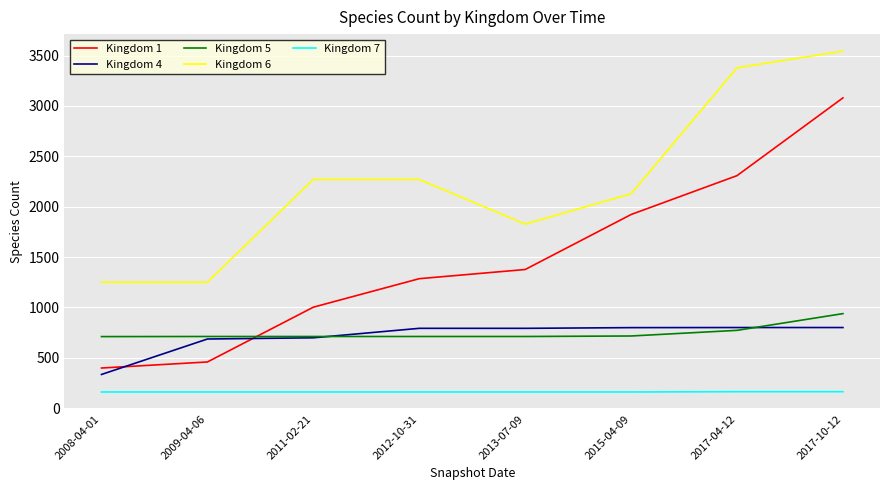

Which label corresponds to the largest value in the chart?

2017-10-12